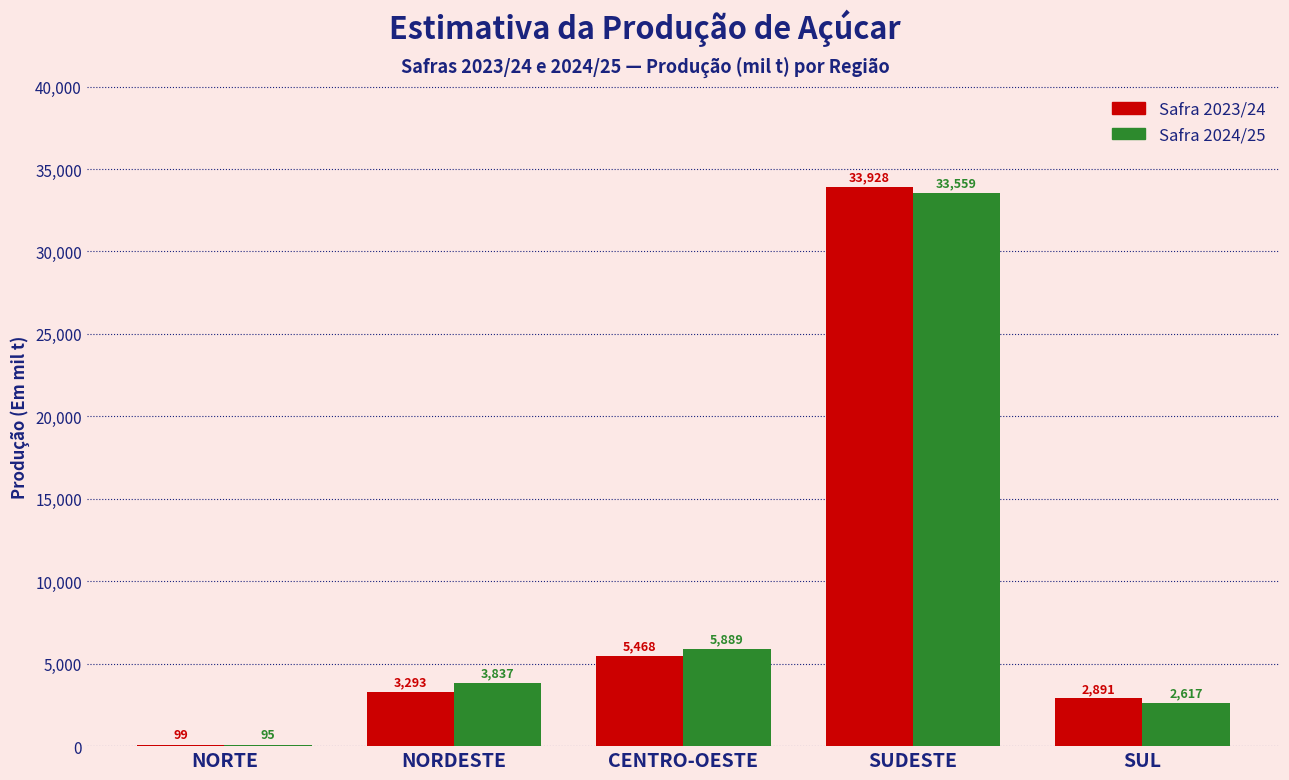

At which category is the sum across all series the highest?

SUDESTE